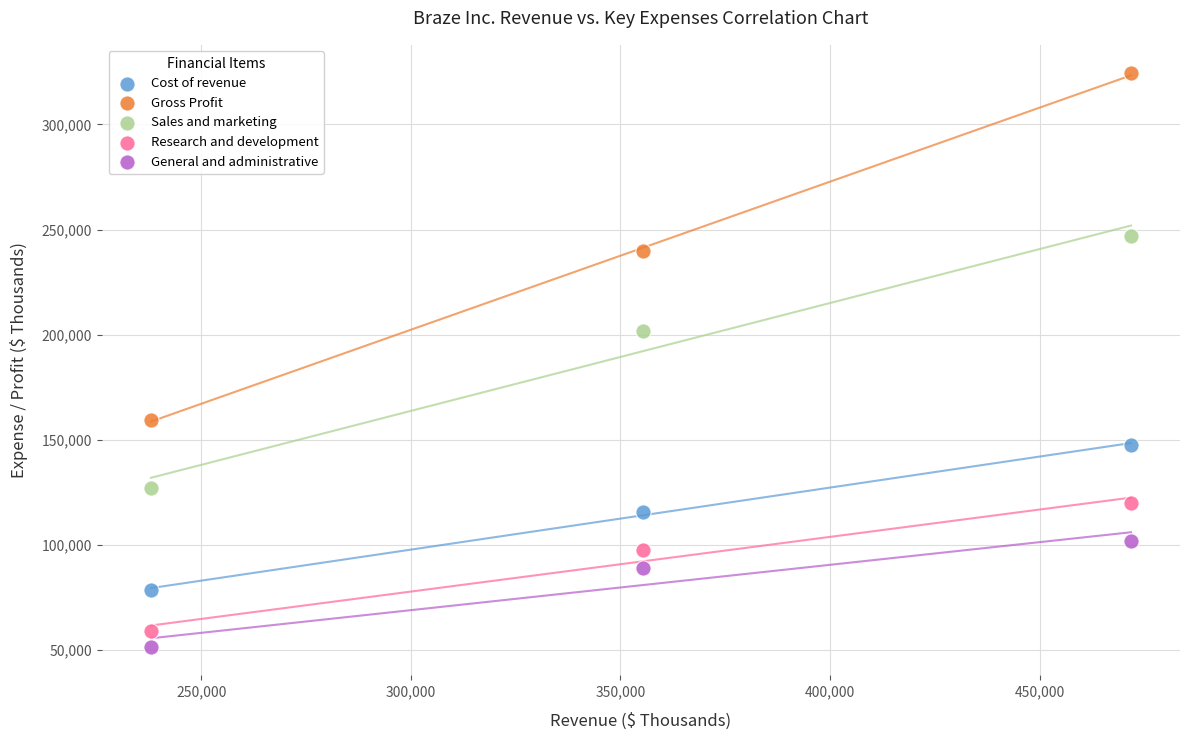

Across all series, what Y value is closest to 187918?

201684